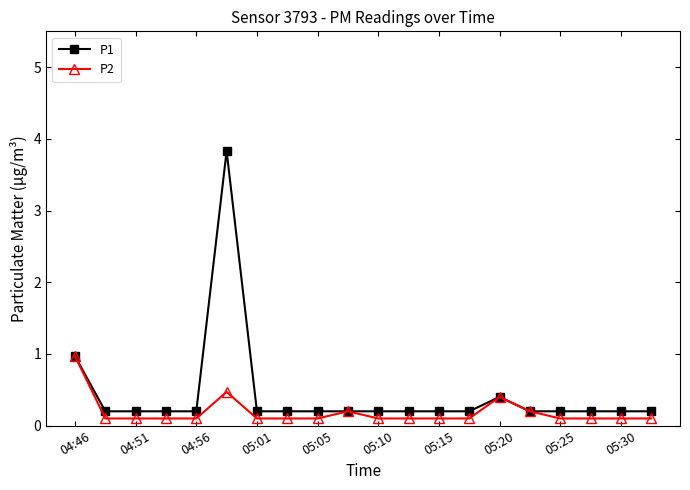

What is the highest value of the P2 series?

1.0